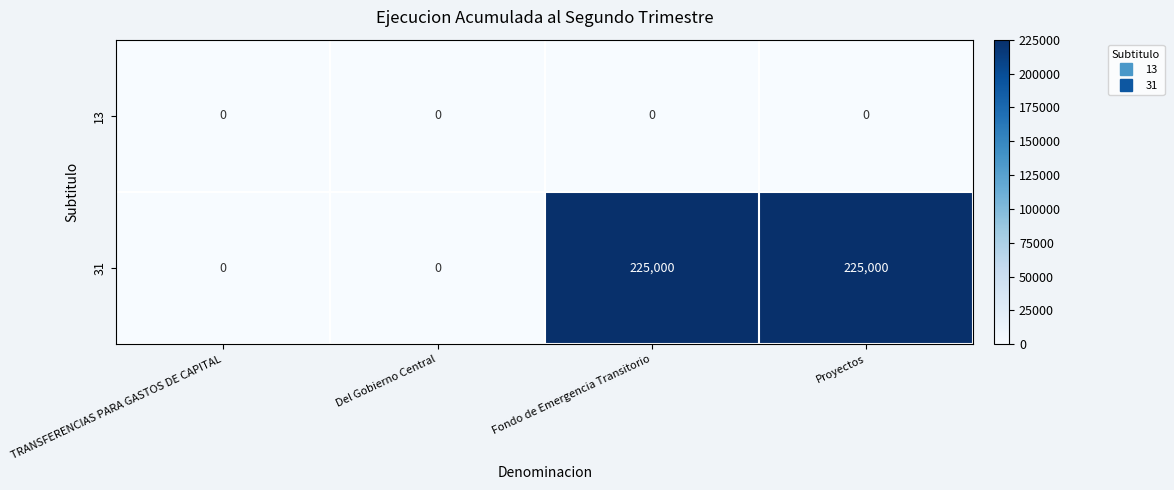

Reading right to left, list all the values displayed in this chart.

13: Proyectos=0	Fondo de Emergencia Transitorio=0	Del Gobierno Central=0	TRANSFERENCIAS PARA GASTOS DE CAPITAL=0
31: Proyectos=225000	Fondo de Emergencia Transitorio=225000	Del Gobierno Central=0	TRANSFERENCIAS PARA GASTOS DE CAPITAL=0